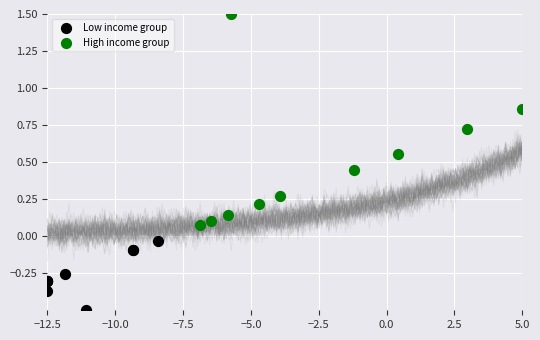

Which series contains the lowest Y value?

Low income group